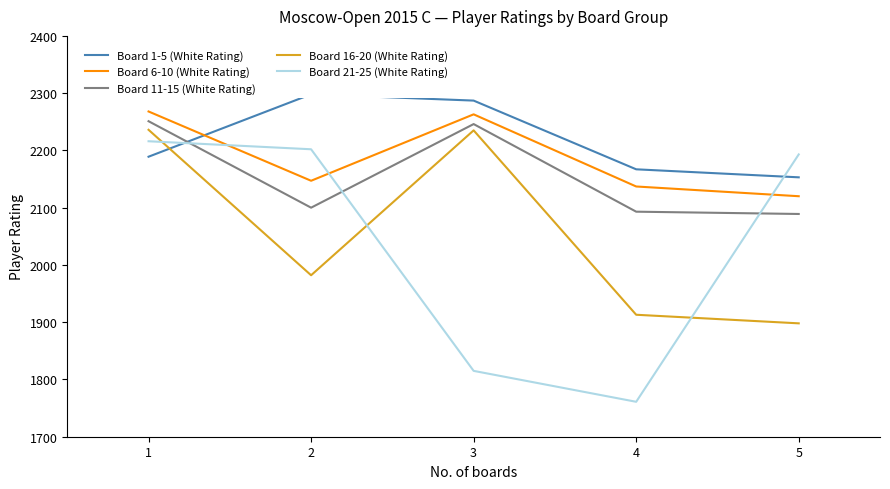

True or false: Board 16-20 (White Rating) has a value of 804 at 2.

False